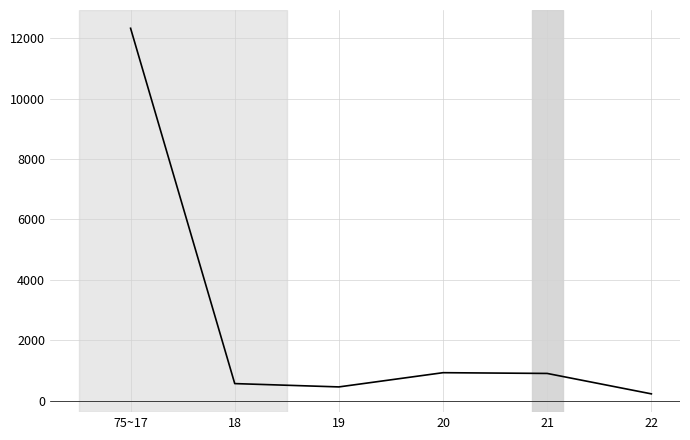

True or false: there are more than 1 points higher than both neighbors.

False